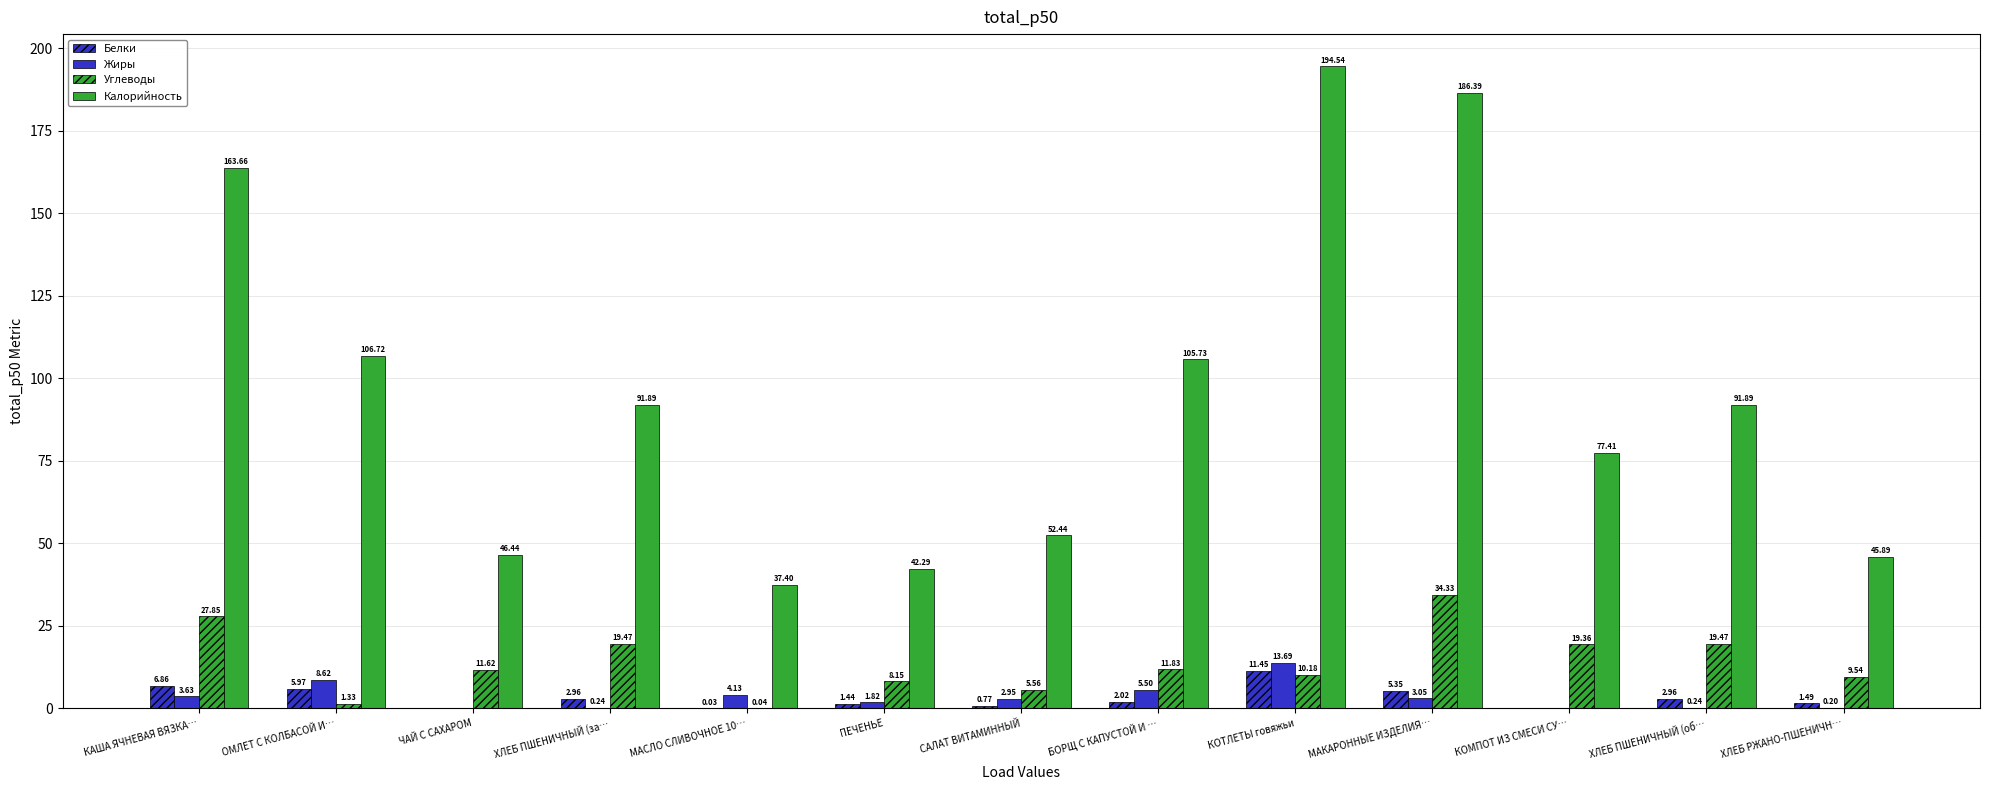

How many values in Жиры are above zero?

11